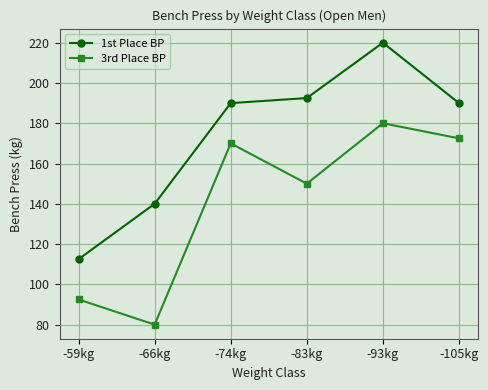

Does the chart display data point markers on the line(s)?

Yes